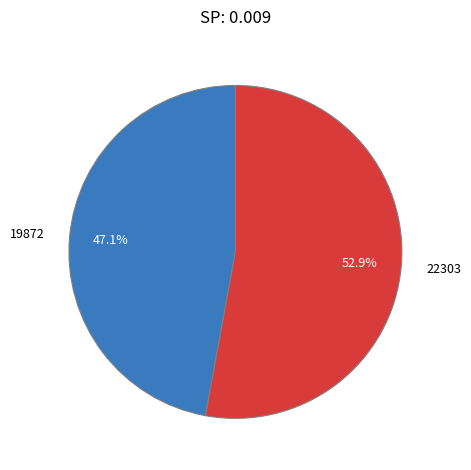

How much of the chart is everything except 22303?

47.1%